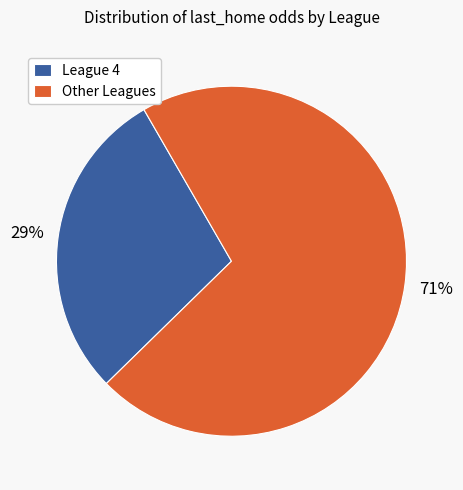

Do Other Leagues and League 4 together represent more than half of the pie?

Yes